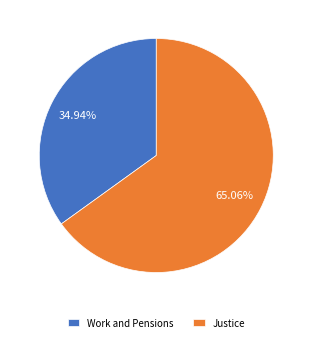

What is the largest slice in the pie chart?

Justice